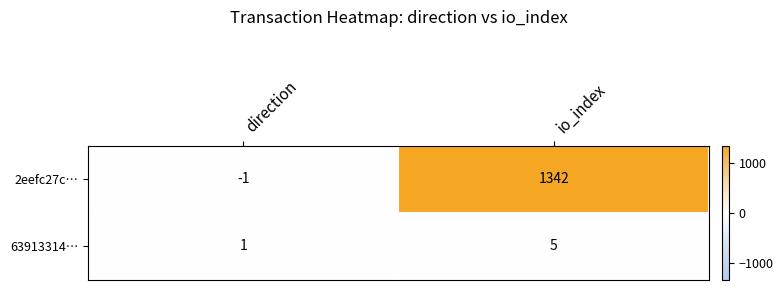

Which category has the lowest value across all series?

direction